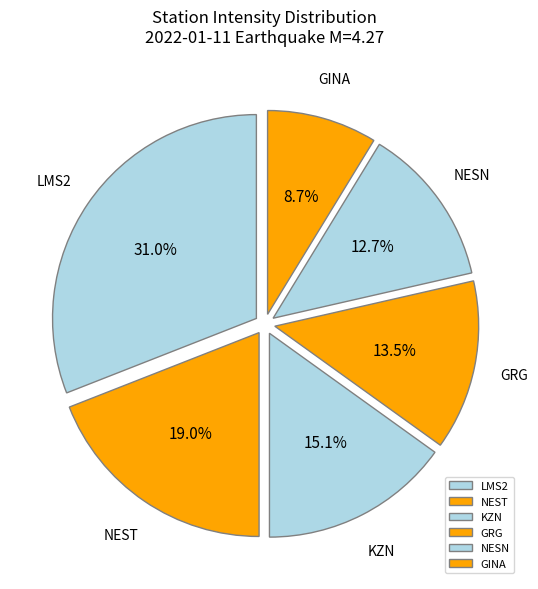

What is the total percentage of GINA and NESN?

21.4%